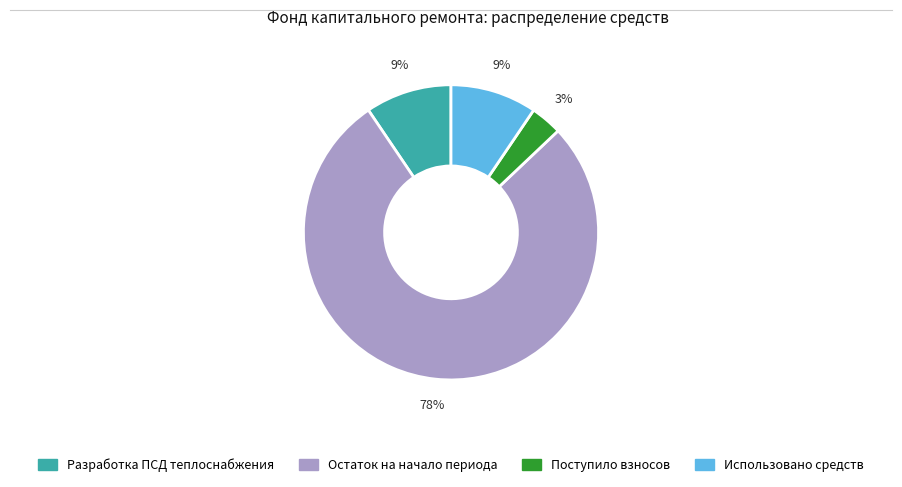

Do Разработка ПСД теплоснабжения and Поступило взносов together represent more than half of the pie?

No